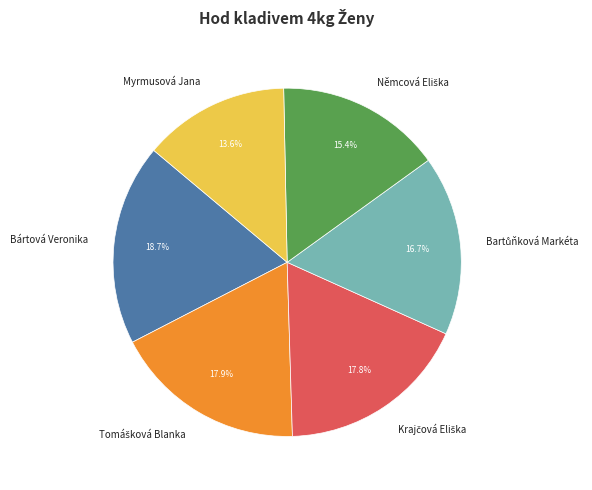

Which category has the smallest portion of the pie?

Myrmusová Jana